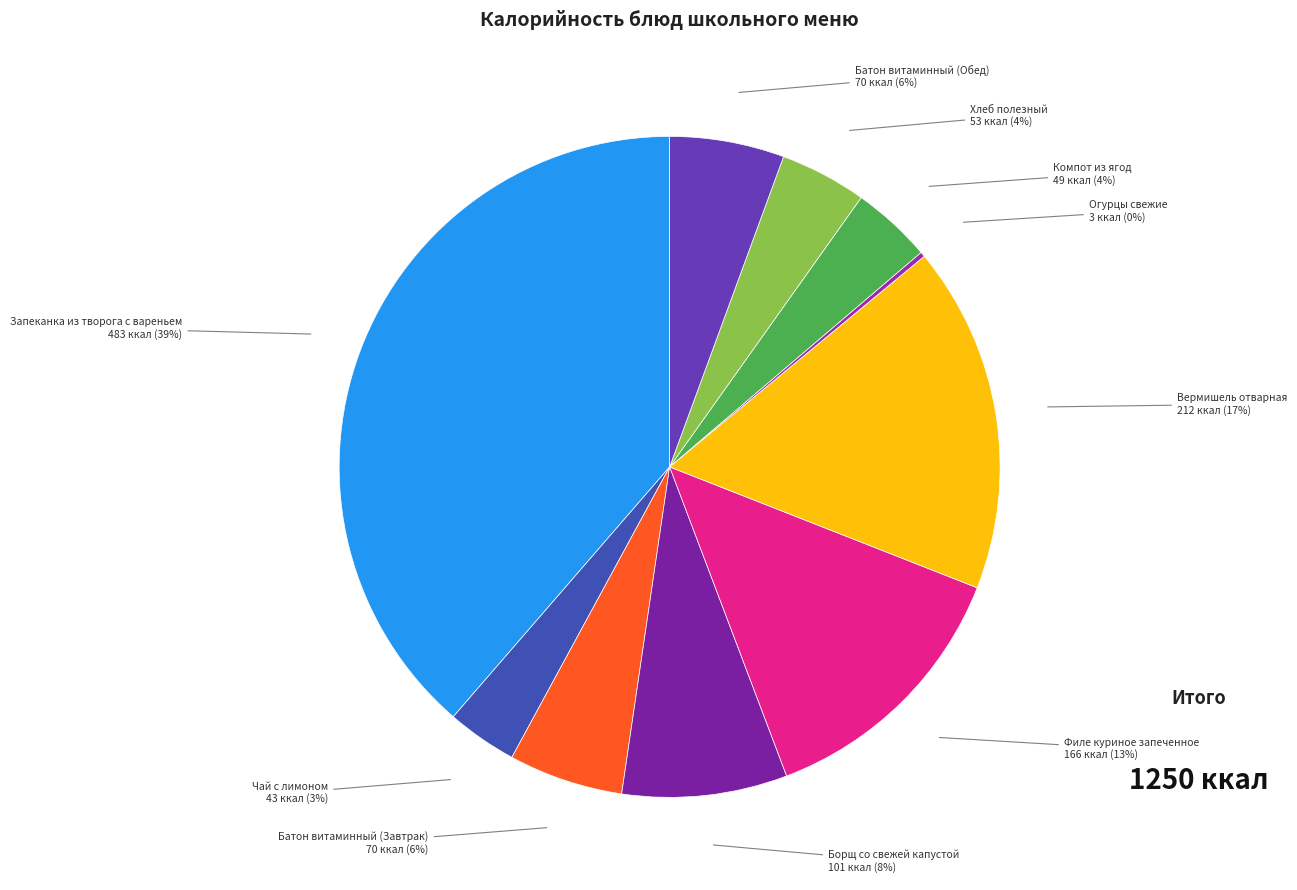

Approximately how many times larger is the value at Хлеб полезный compared to Борщ со свежей капустой?

0.5